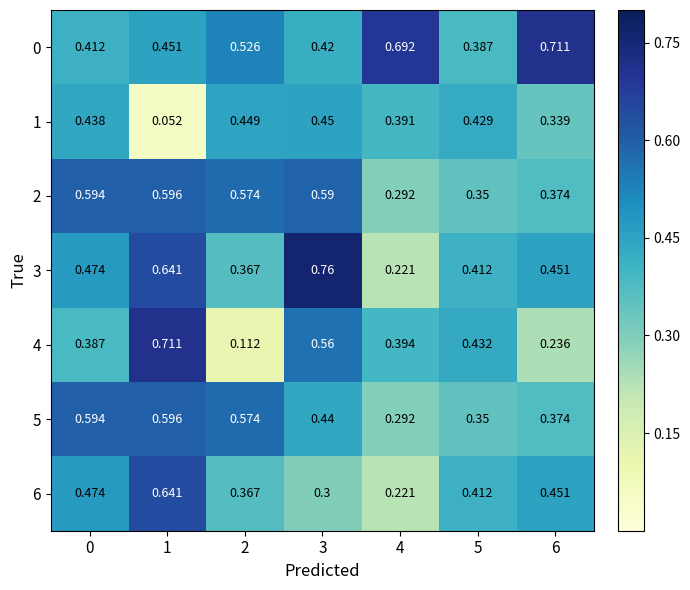

Which label corresponds to the smallest value in the chart?

1